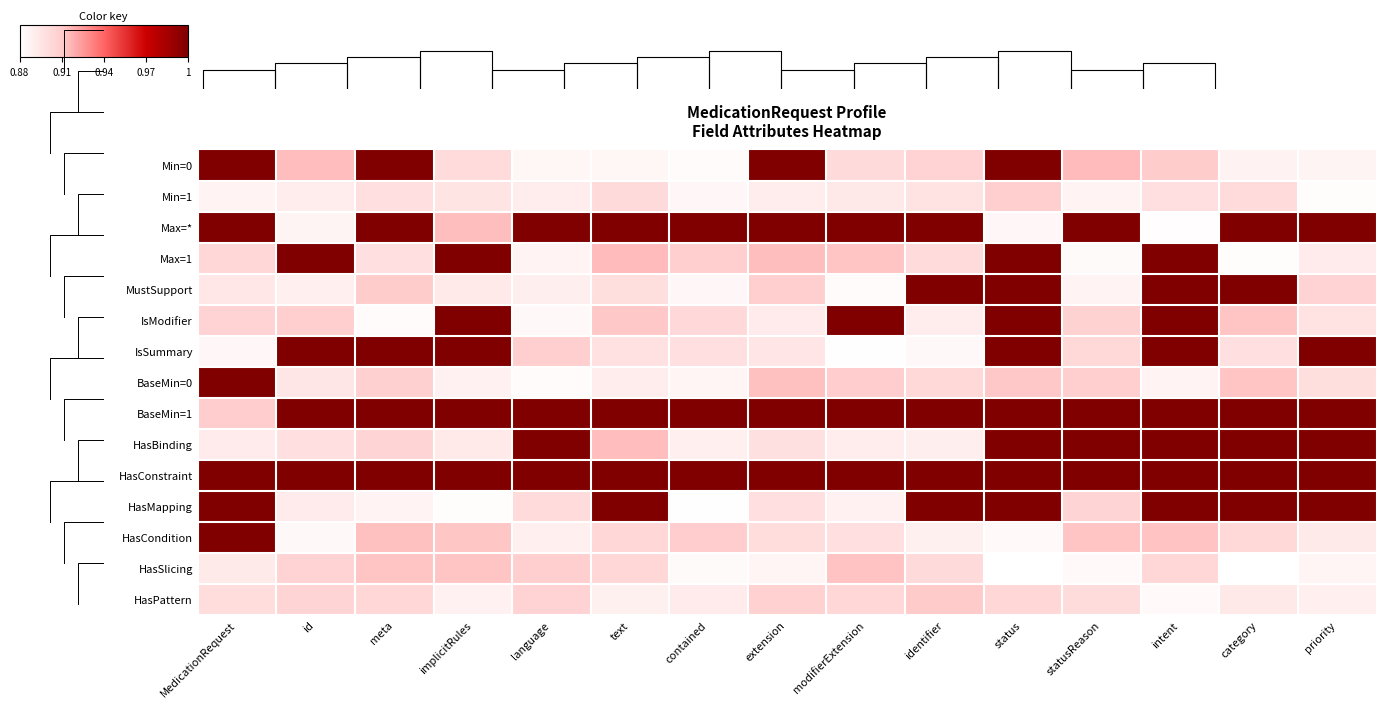

What is the approximate value of BaseMin=0 at priority?

0.9